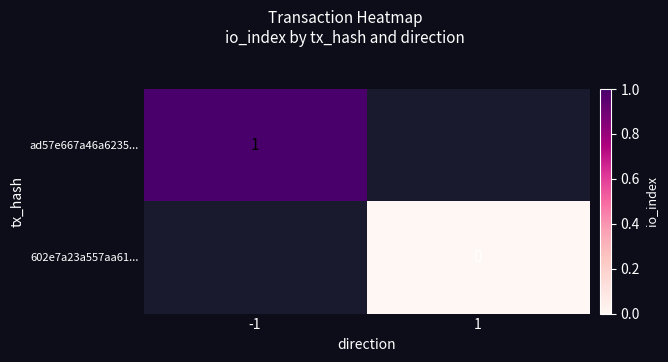

The value of ad57e667a46a6235... at -1 is 1. True or false?

True